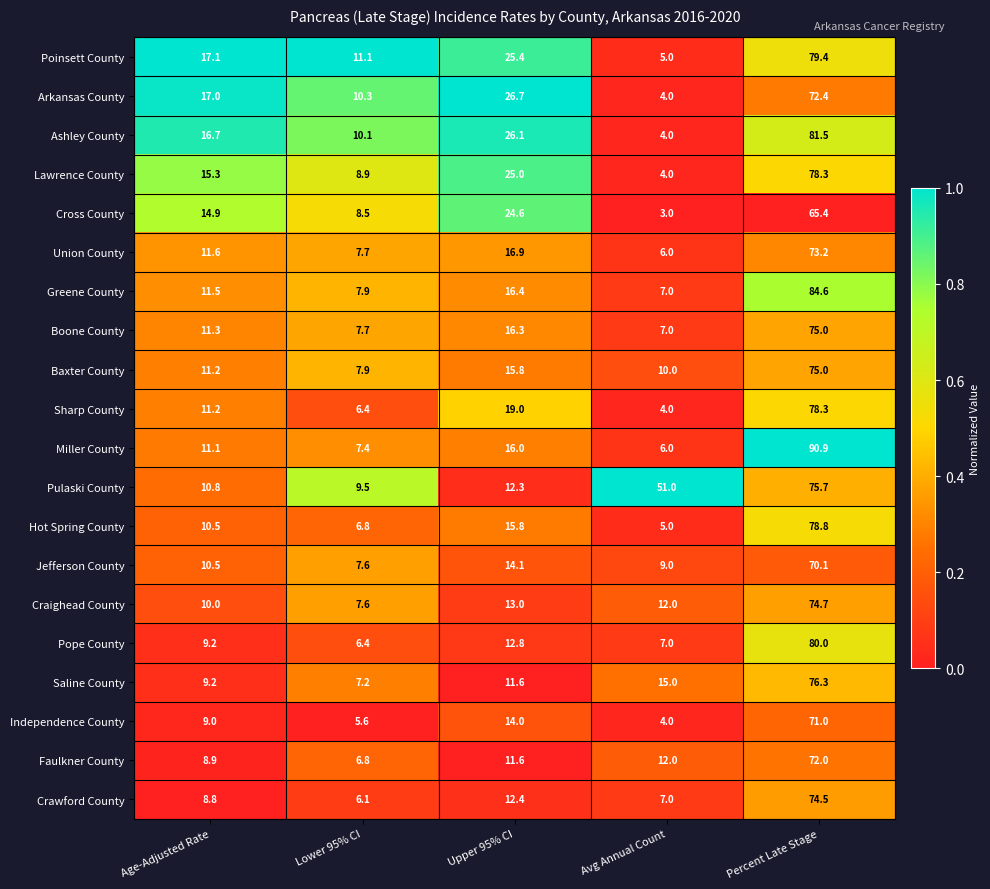

At which label is Arkansas County closest to 38?

Upper 95% CI